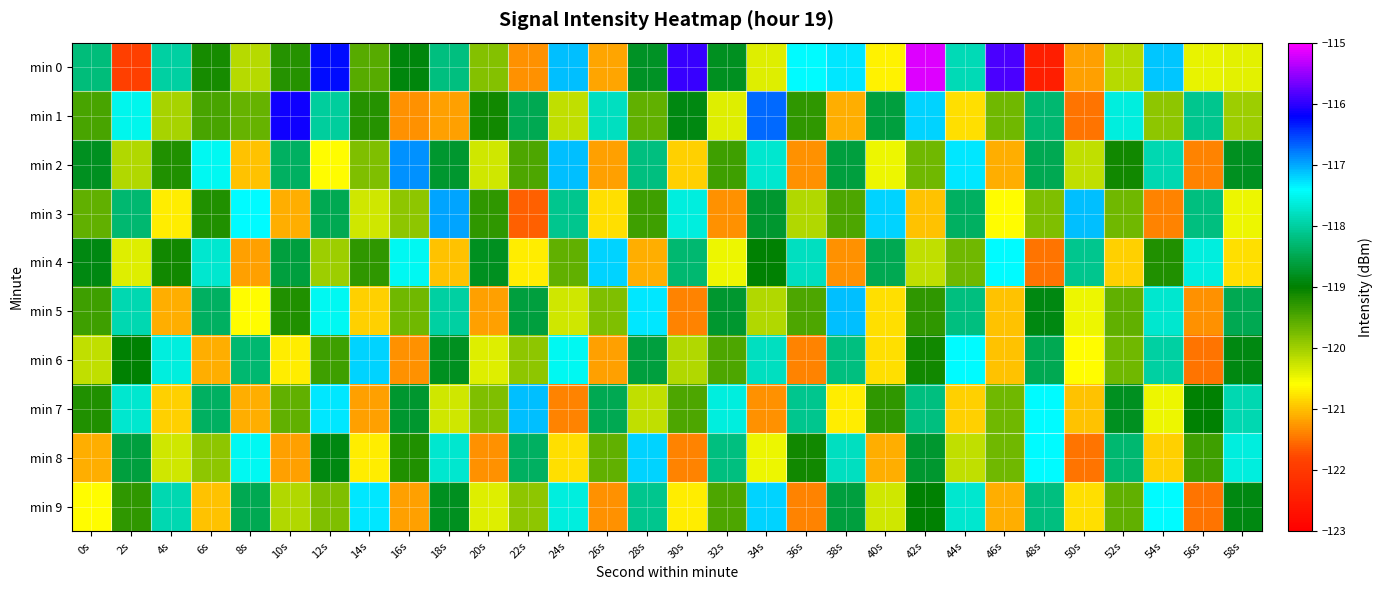

At 36s, list the series in order from largest to smallest.

min 0, min 4, min 7, min 8, min 1, min 5, min 3, min 2, min 6, min 9